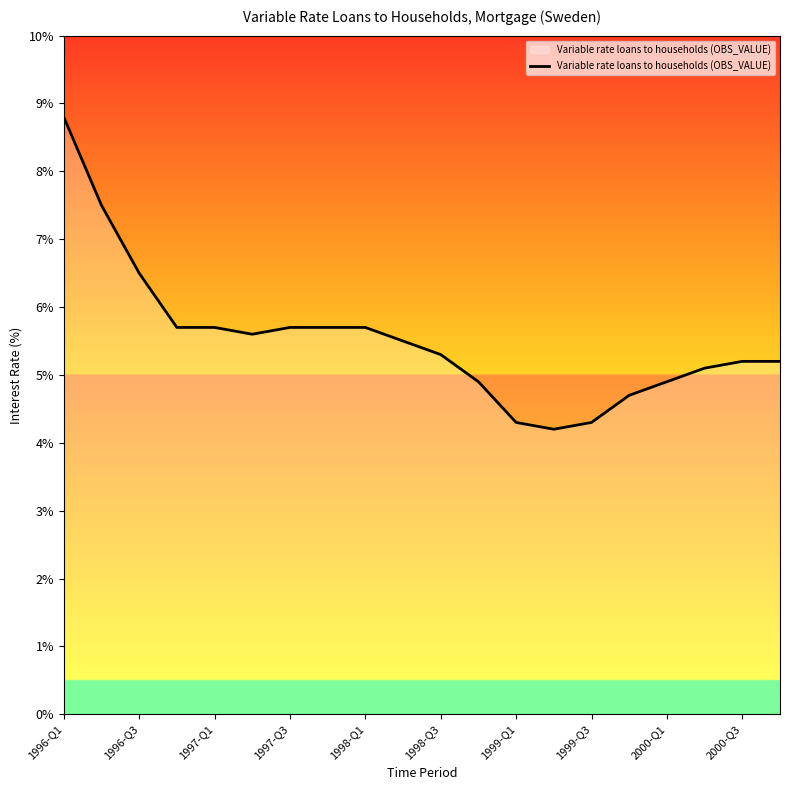

What is the difference between the maximum and minimum values?

4.6